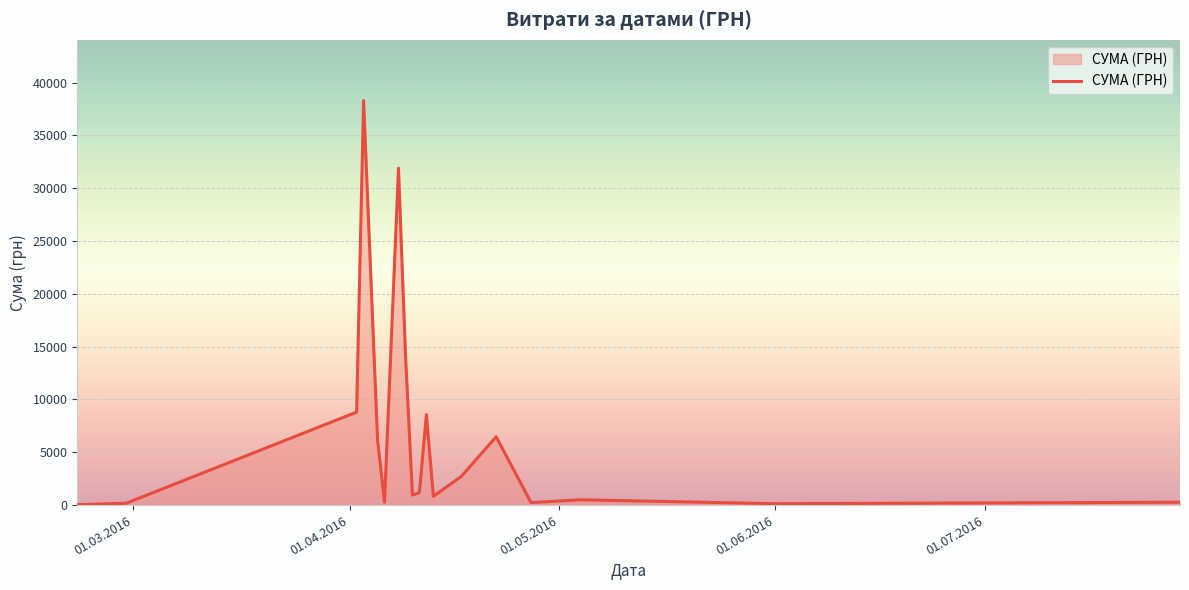

What is the greatest value displayed?

38303.0